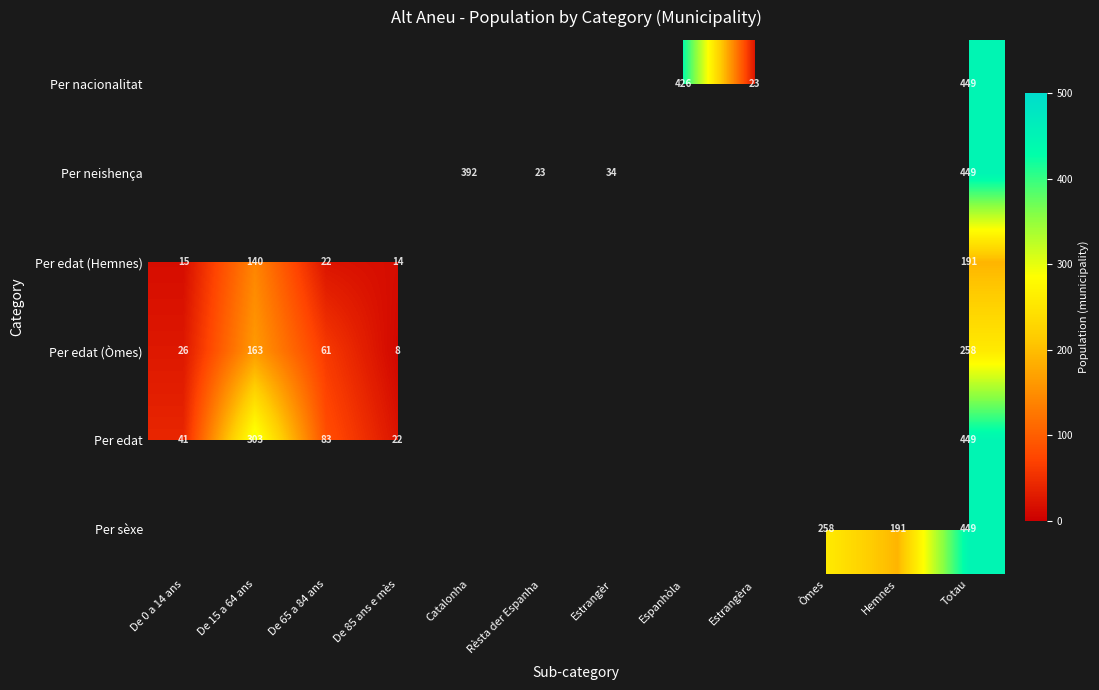

Between De 85 ans e mès and Catalonha, which is larger?

Catalonha